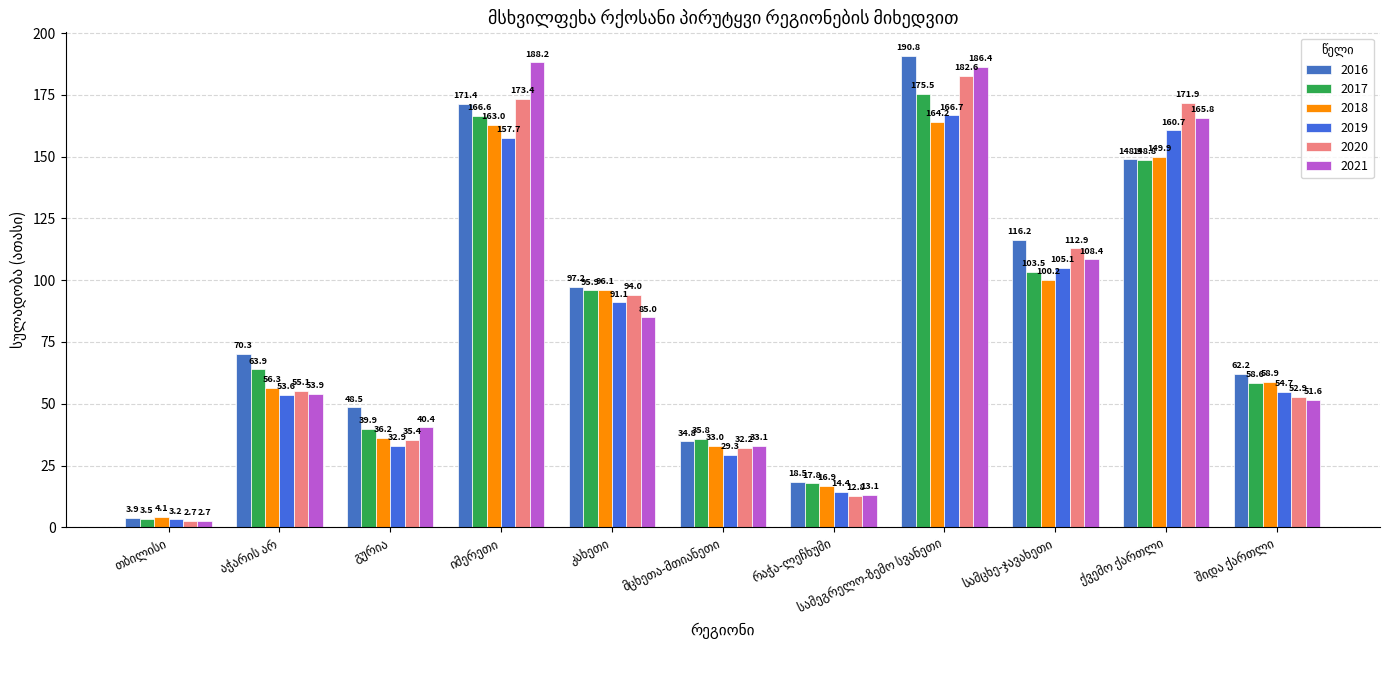

How many groups of bars are there?

11